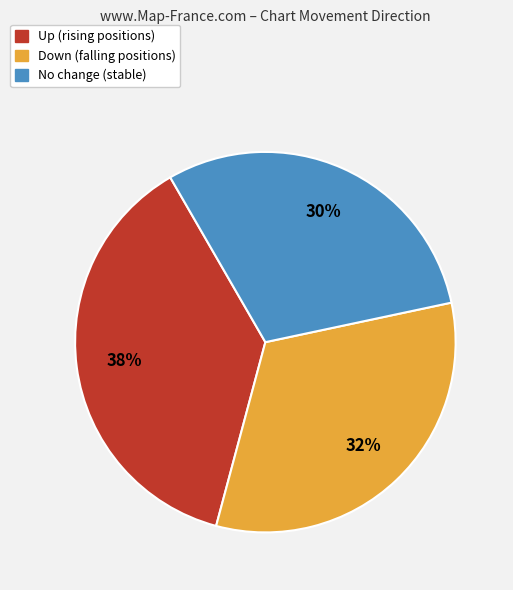

Is there a majority slice in this chart?

No